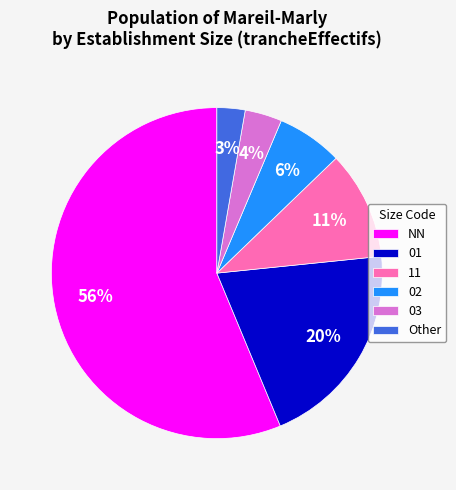

Rank the categories by value from lowest to highest.

Other, 03, 02, 11, 01, NN